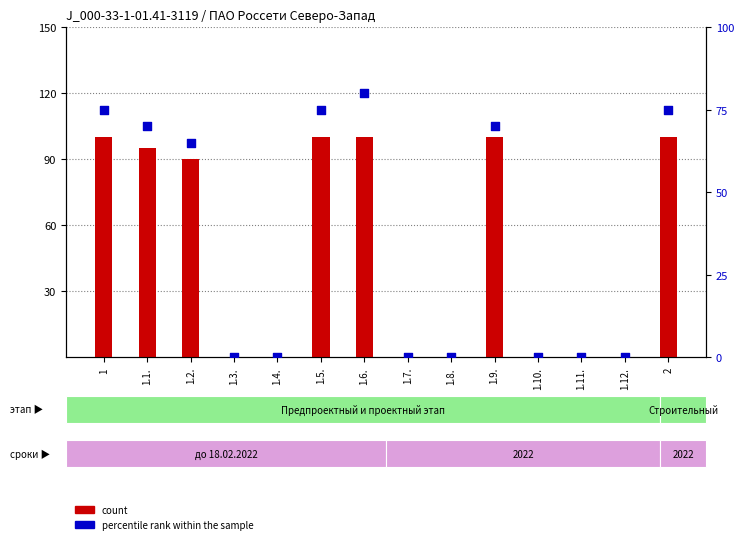

Which series reaches the maximum Y coordinate?

count